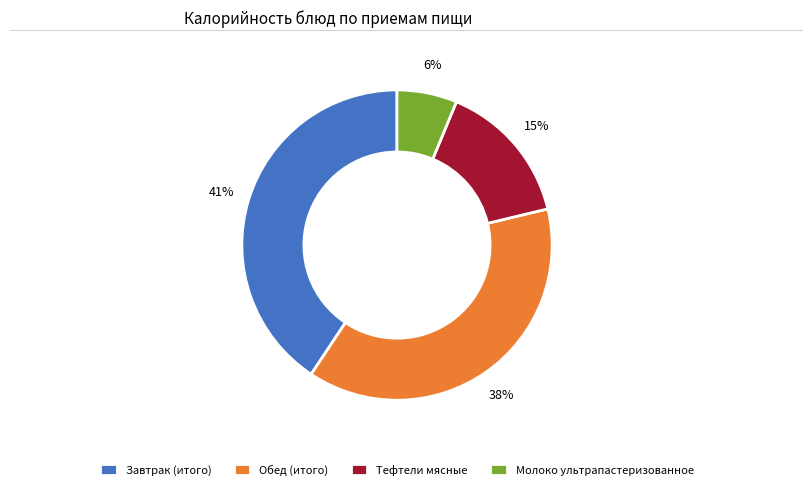

Is it true that Тефтели мясные is 8% of the pie?

False